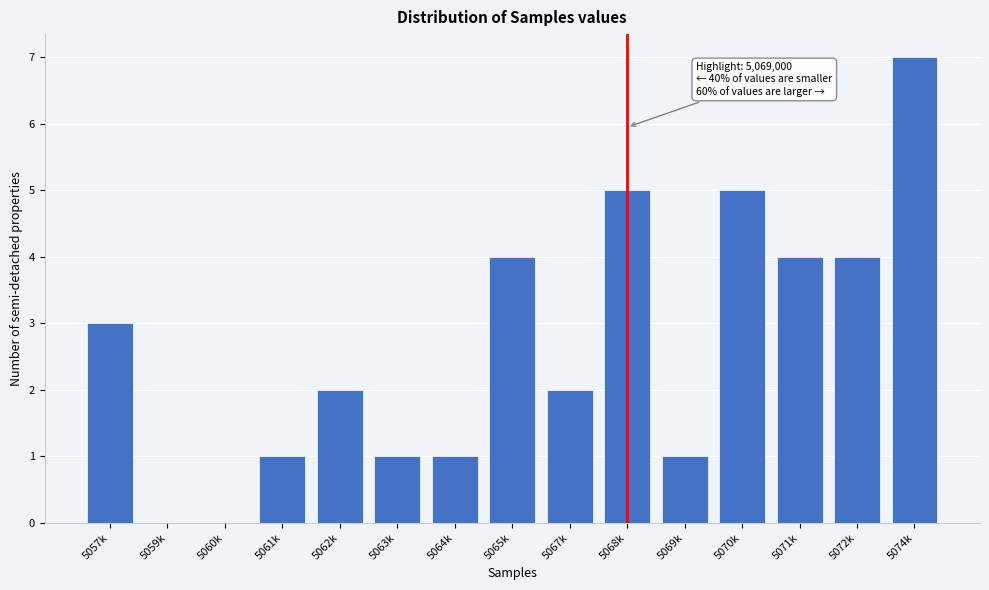

Reading right to left, transcribe all the data shown in this chart.

5074k=7	5072k=4	5071k=4	5070k=5	5069k=1	5068k=5	5067k=2	5065k=4	5064k=1	5063k=1	5062k=2	5061k=1	5060k=0	5059k=0	5057k=3